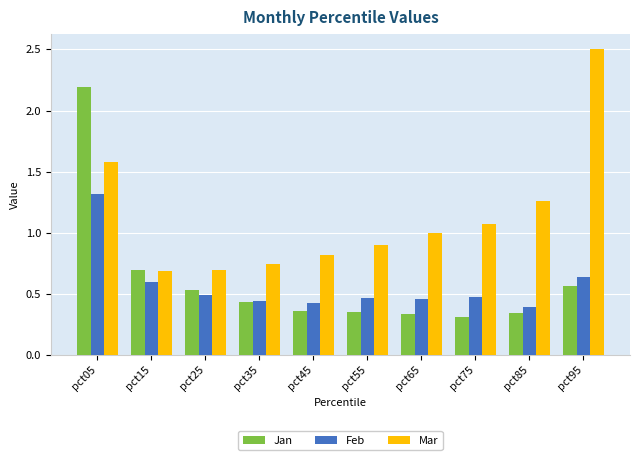

What is the difference between the maximum and minimum values in the Jan series?

1.9